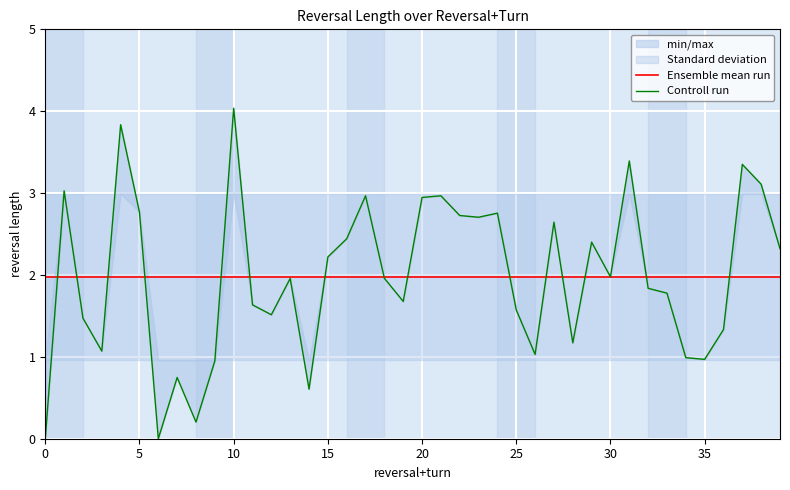

How many lines are shown in the chart?

2